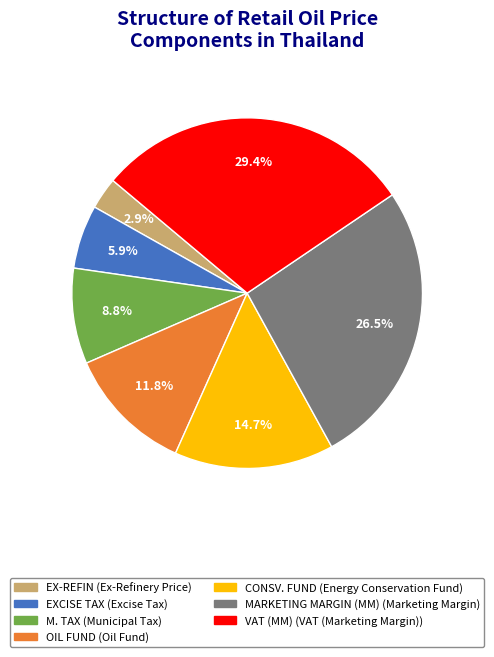

The CONSV. FUND slice represents 28% of the pie. True or false?

False